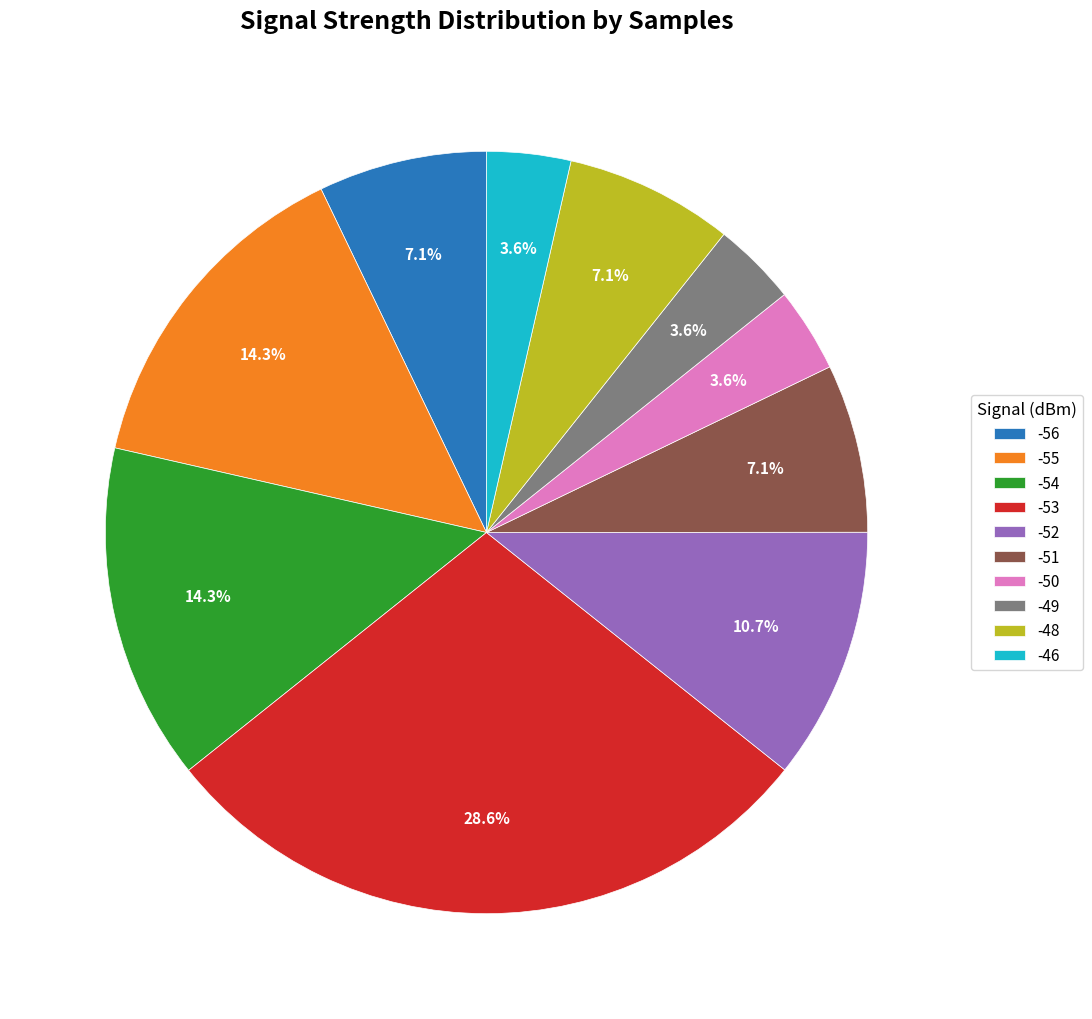

Which has a higher value, -56 or -55?

-55